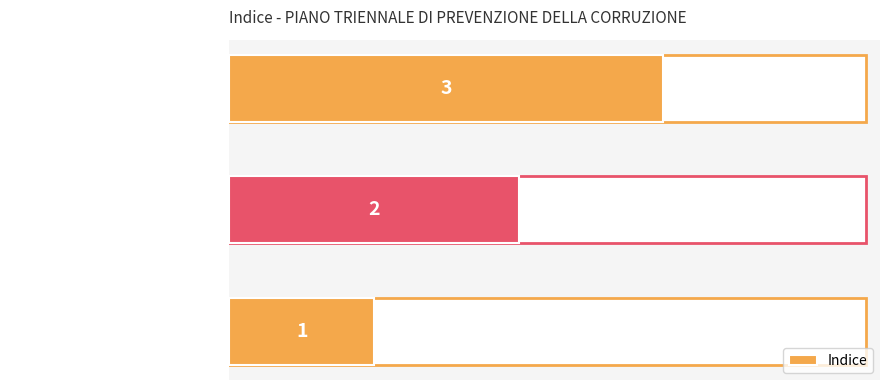

What is the value of the 3rd bar from the left?

3